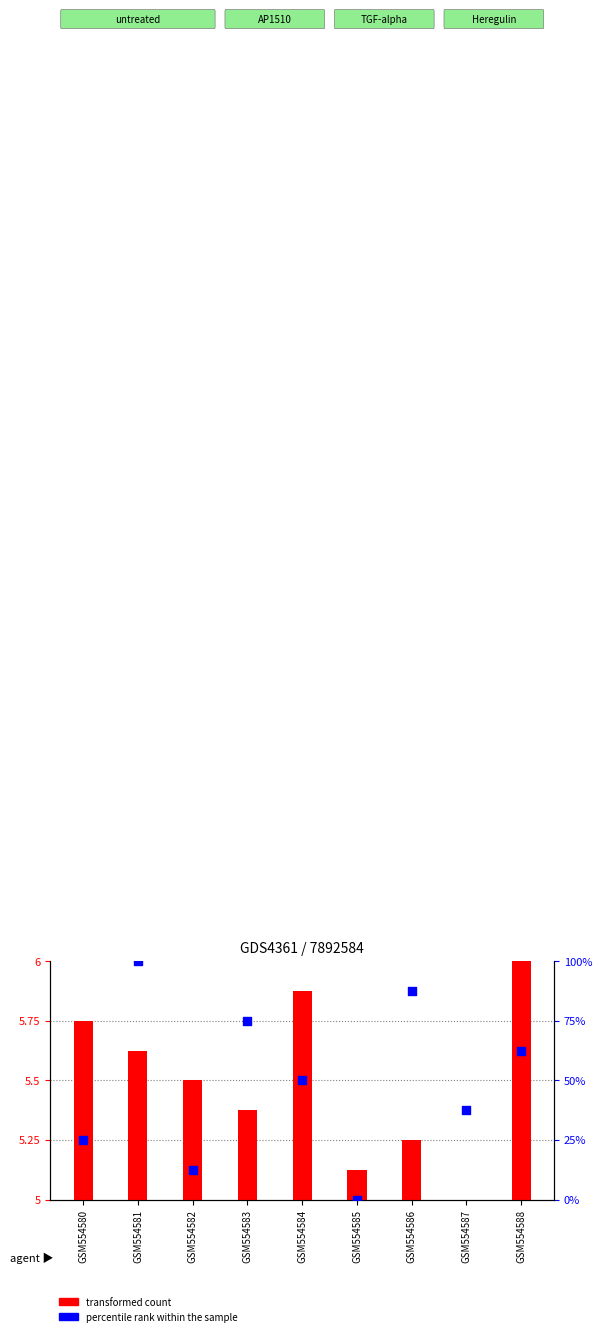

Which series has the widest spread of Y values?

percentile rank within the sample